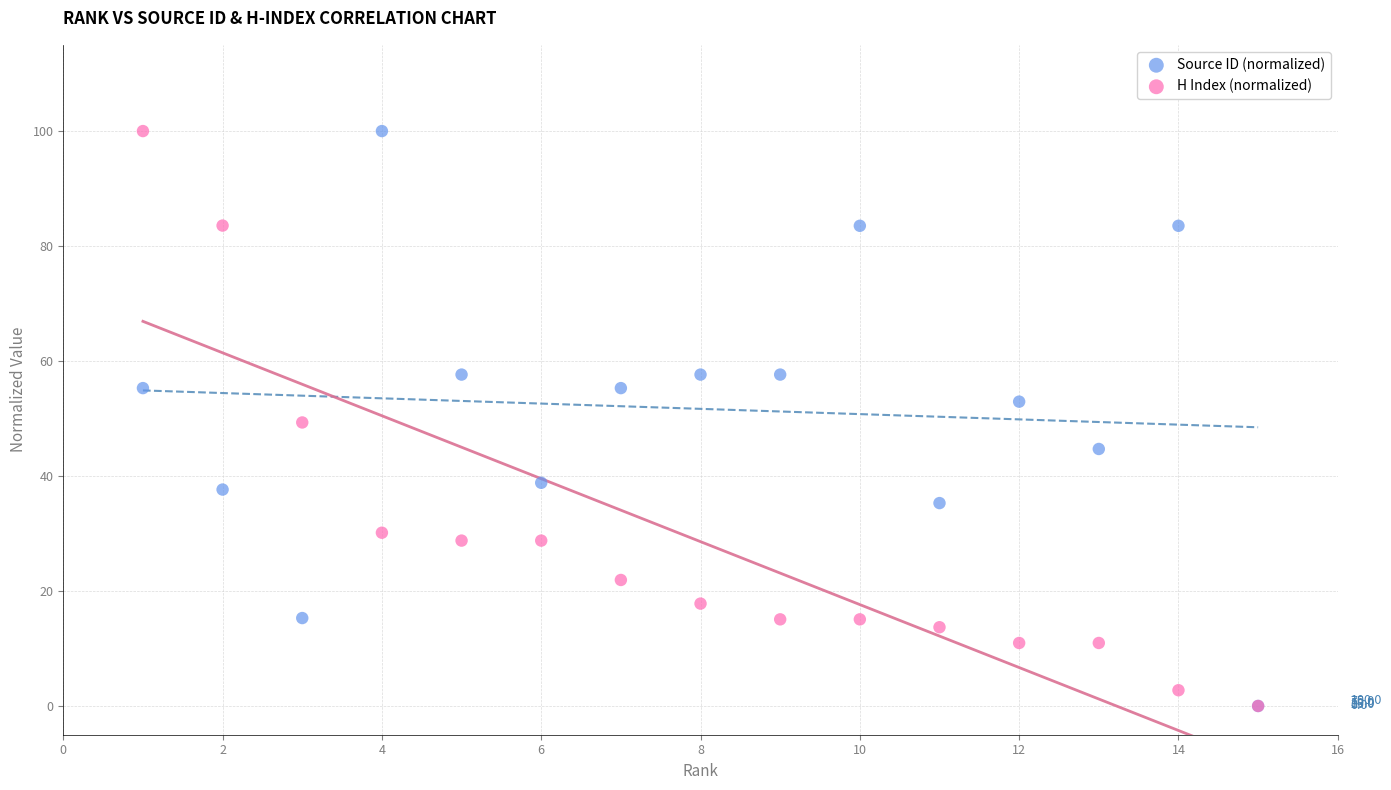

What are all the series names shown in the legend?

Source ID (normalized), H Index (normalized)